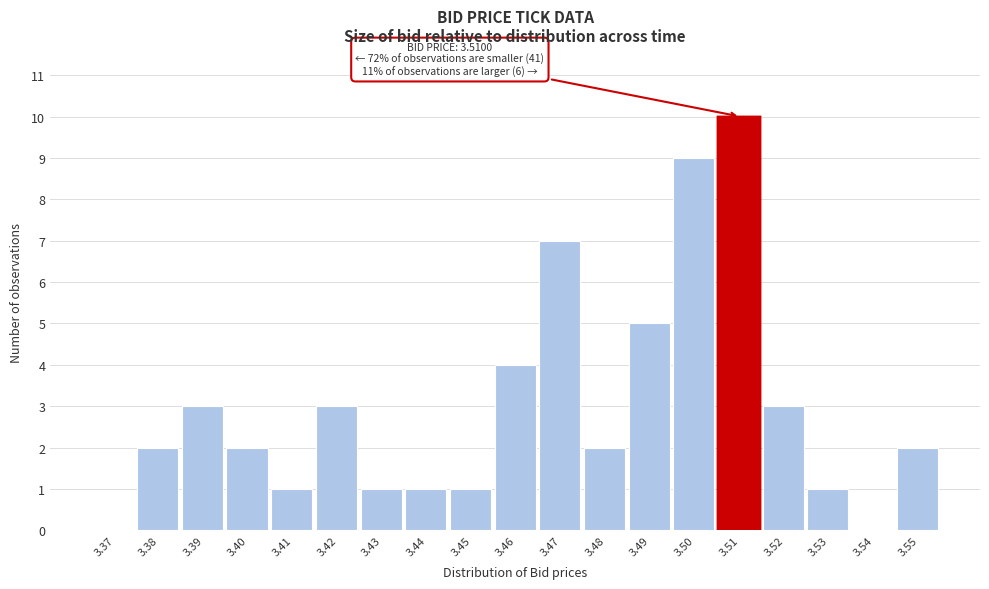

Reading left to right, list all the values displayed in this chart.

3.37=0	3.38=2	3.39=3	3.40=2	3.41=1	3.42=3	3.43=1	3.44=1	3.45=1	3.46=4	3.47=7	3.48=2	3.49=5	3.50=9	3.51=10	3.52=3	3.53=1	3.54=0	3.55=2